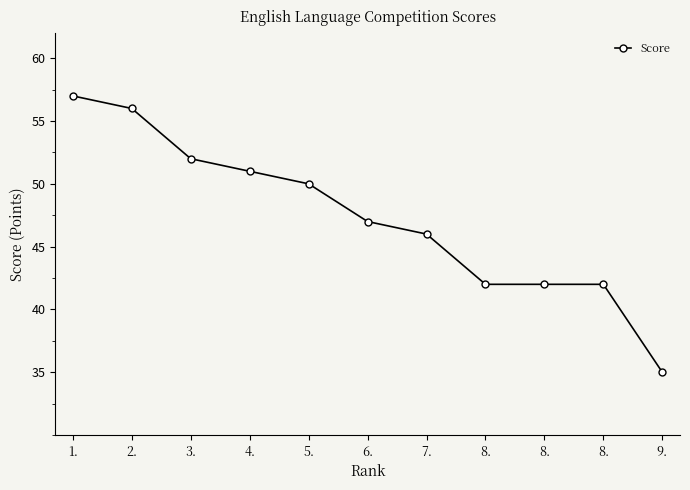

Count the number of categories in the chart.

11